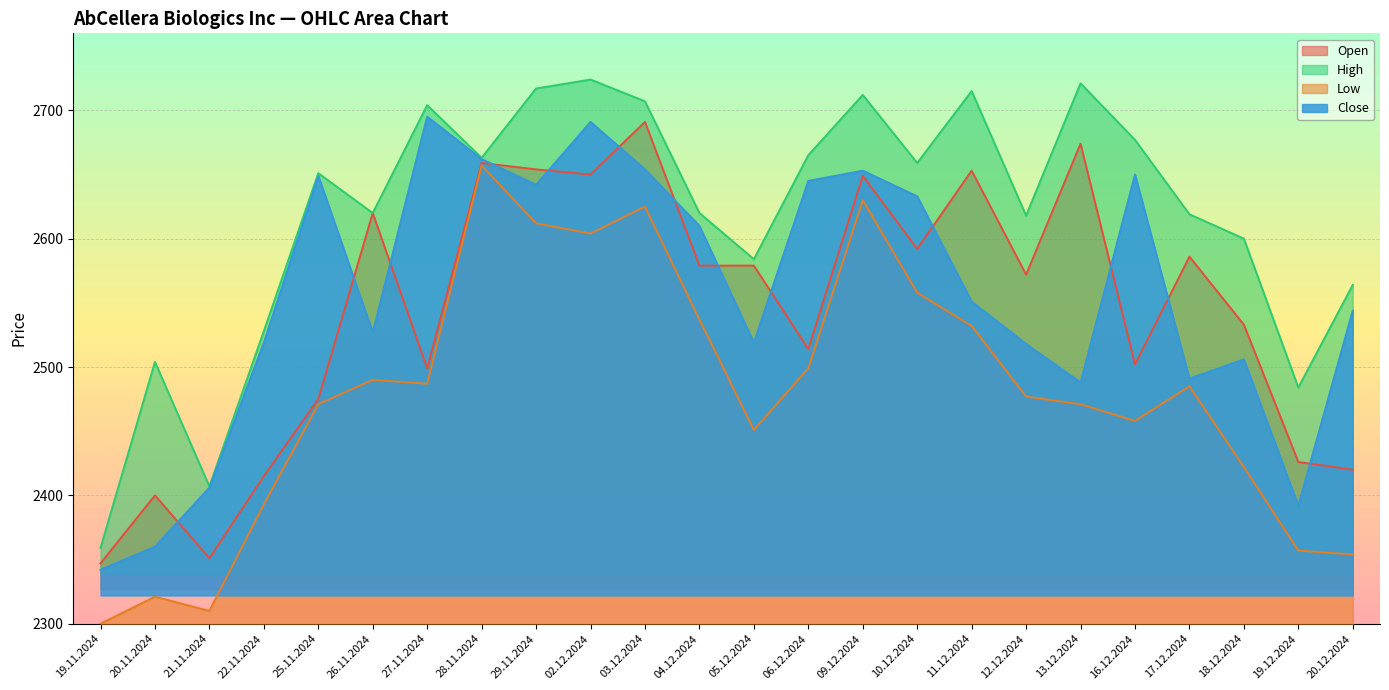

Which category has the highest value in the Close series?

27.11.2024